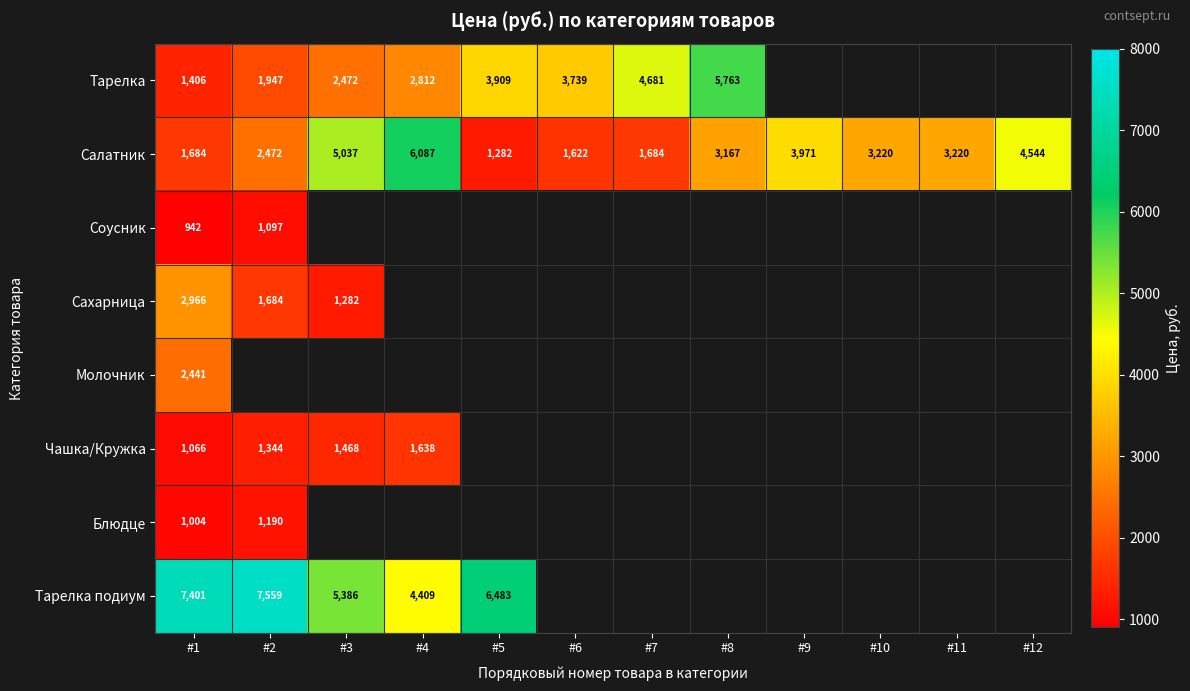

Is it true that Чашка/Кружка equals 1066.0 at #1?

True